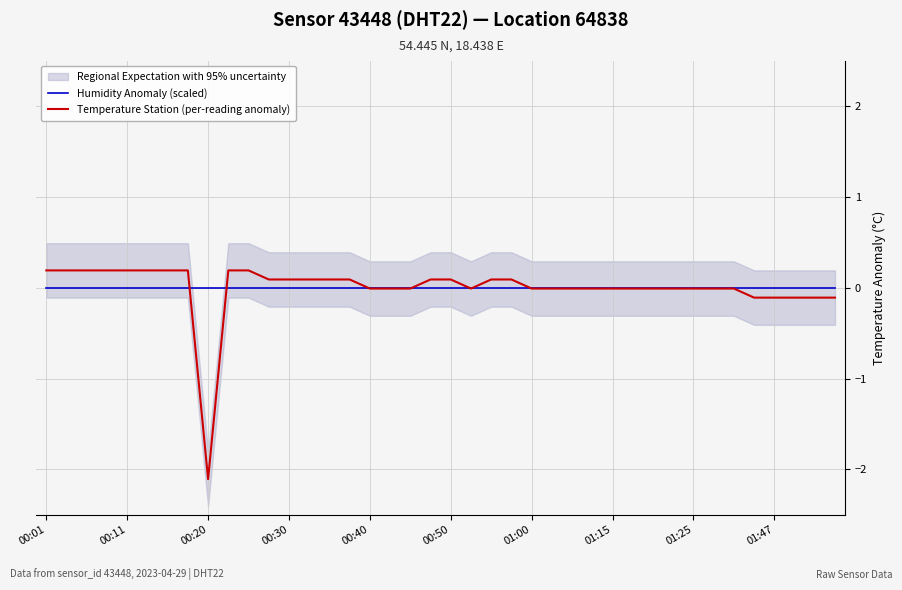

At which category does the chart reach its peak across all series?

00:01